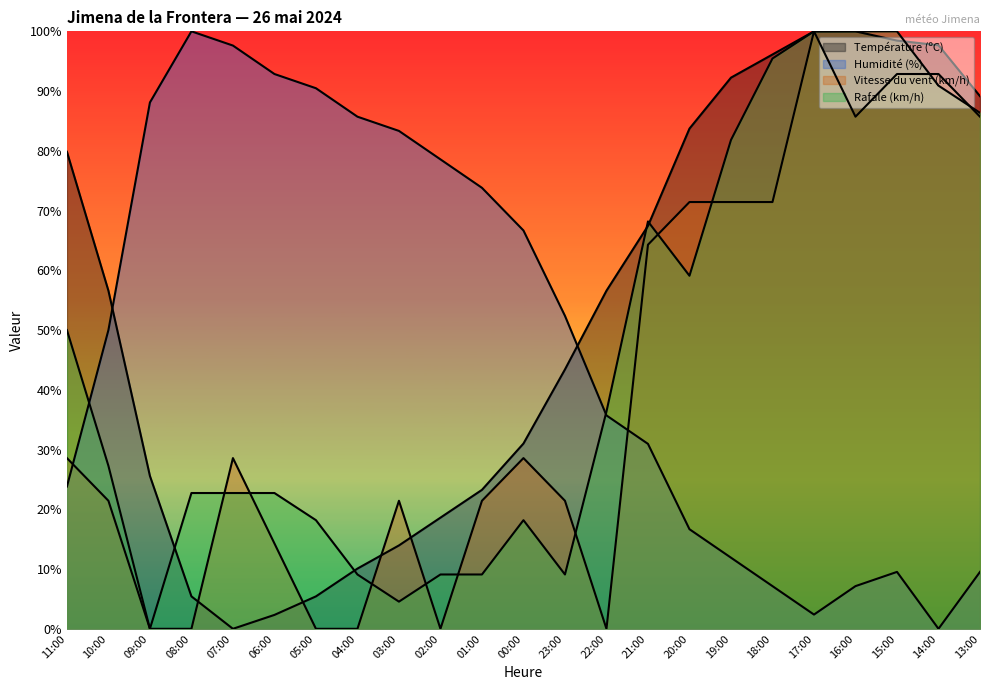

At which label does Température (ºC) reach its minimum?

07:00